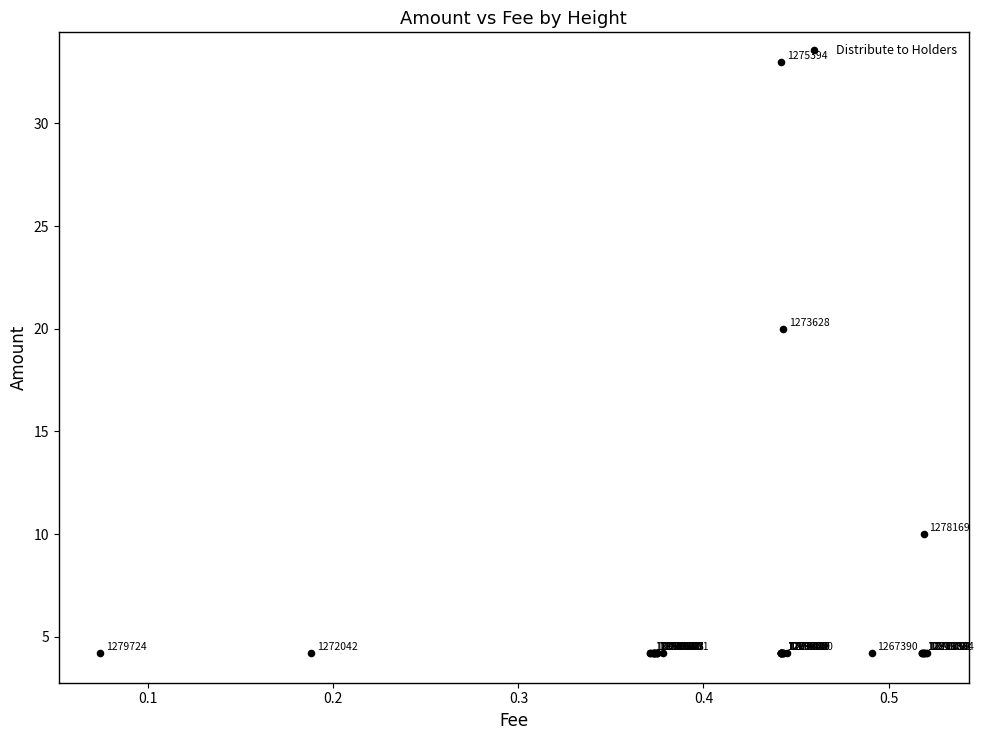

What Y value in the scatter plot is closest to 18?

20.0